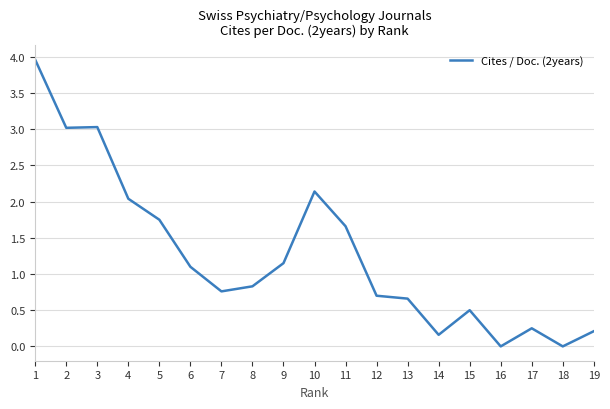

Is this an area chart (filled region under the line)?

No